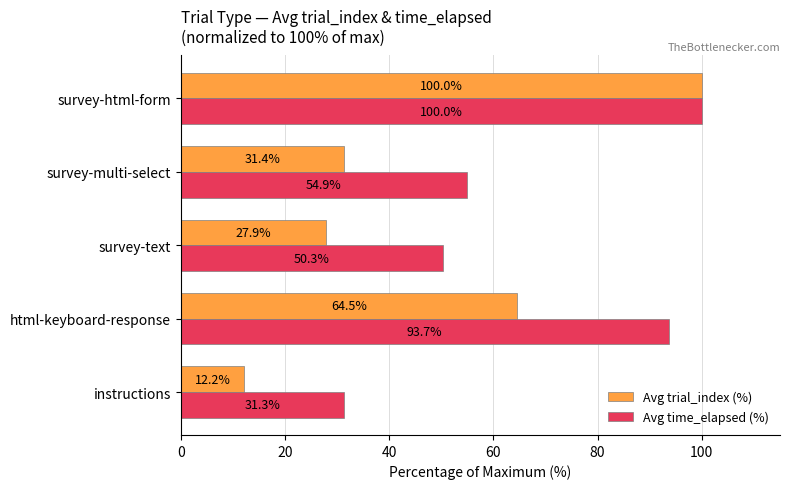

Is it true that Avg time_elapsed (%) equals 6.9 at instructions?

False